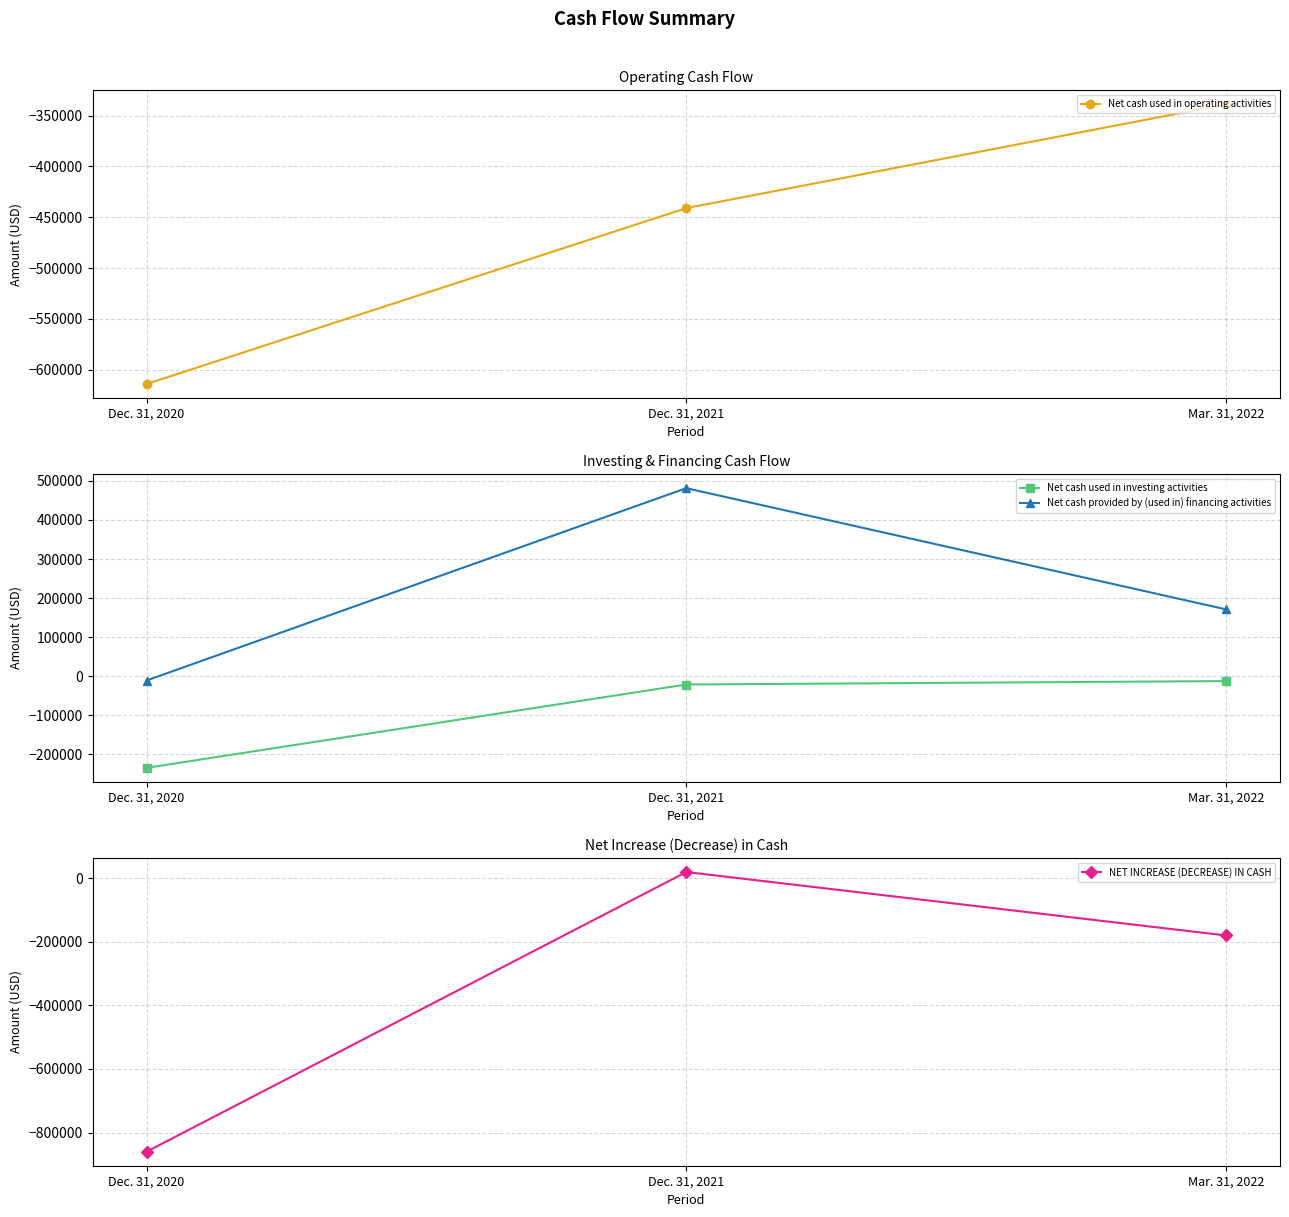

What is the label of the 3rd point from the left?

Mar. 31, 2022